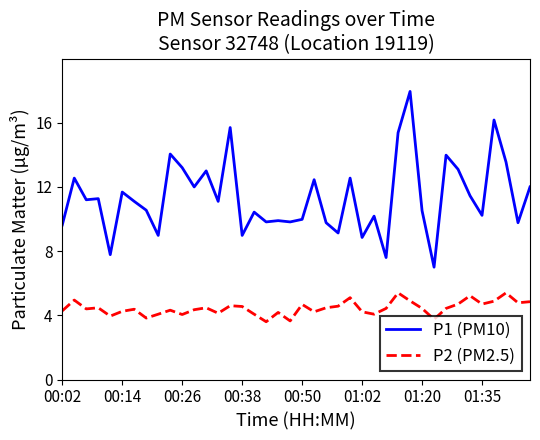

Rank the series by their average value, from lowest to highest.

P2 (PM2.5), P1 (PM10)